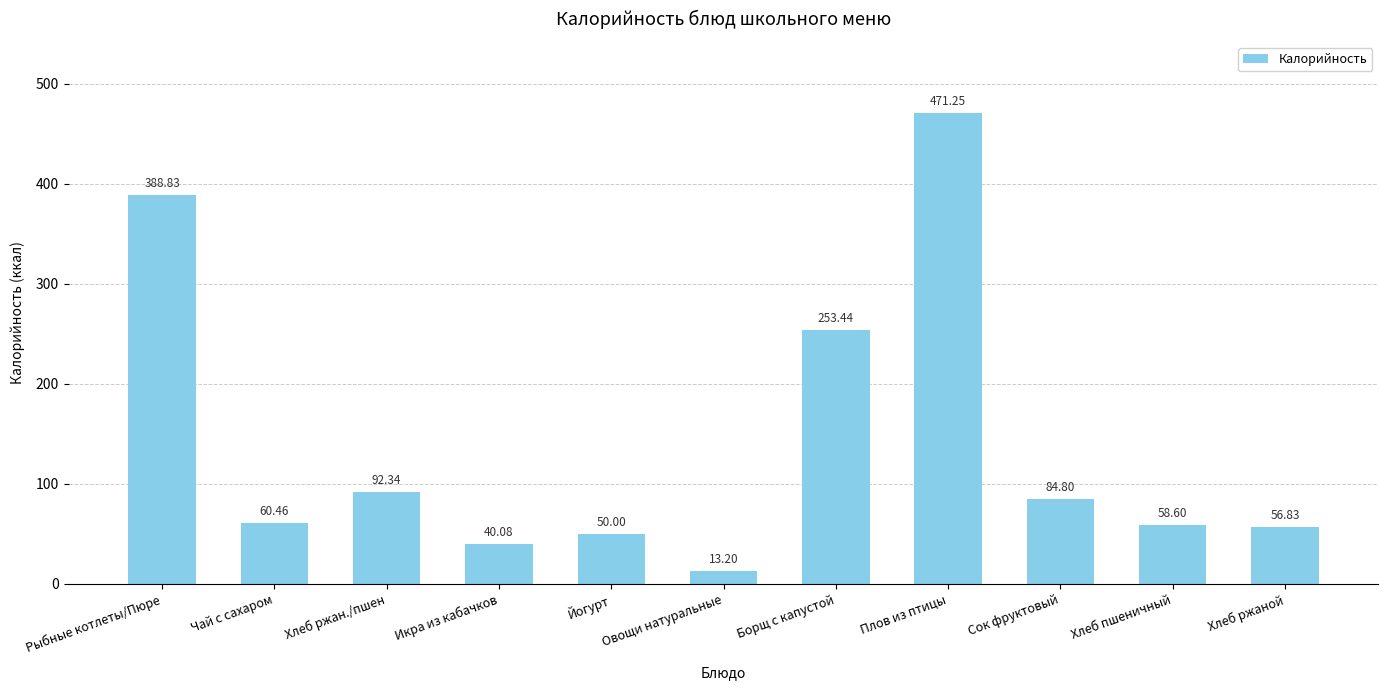

At which category does the chart reach its peak across all series?

Плов из птицы